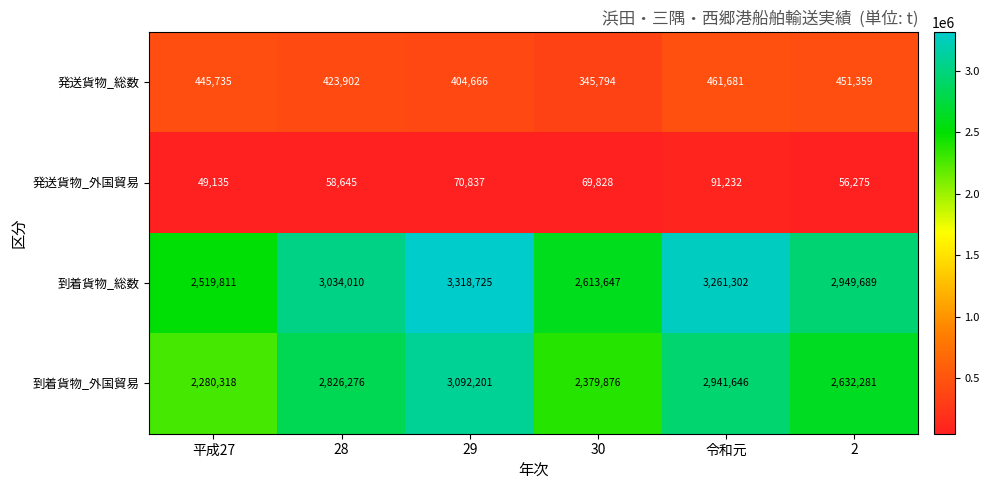

Which series has the largest total across all categories?

到着貨物_総数